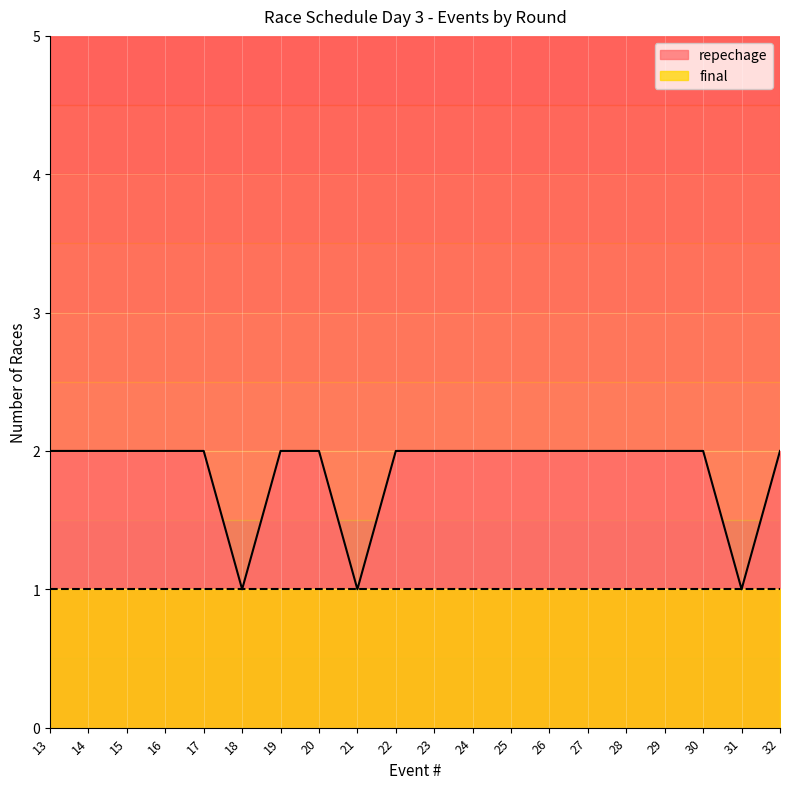

The value of repechage at 15 is 1. True or false?

True